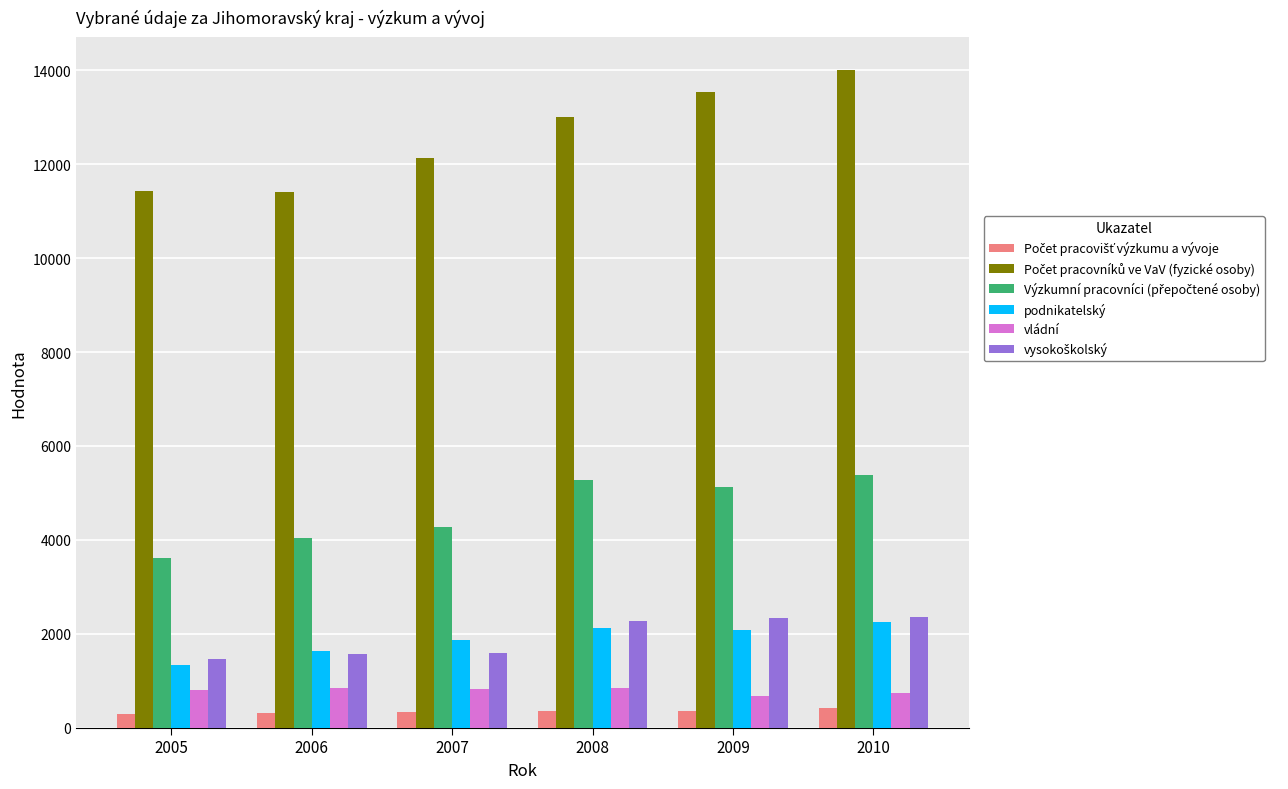

Are the bars grouped side by side (vs. stacked)?

Yes